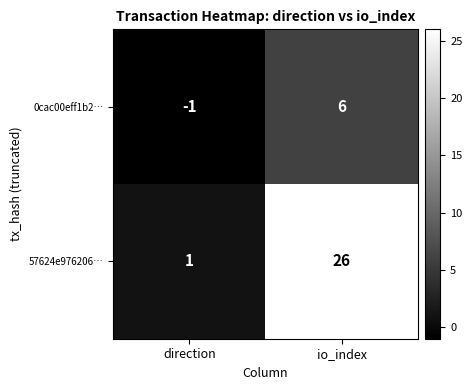

How many series are shown in this chart?

2